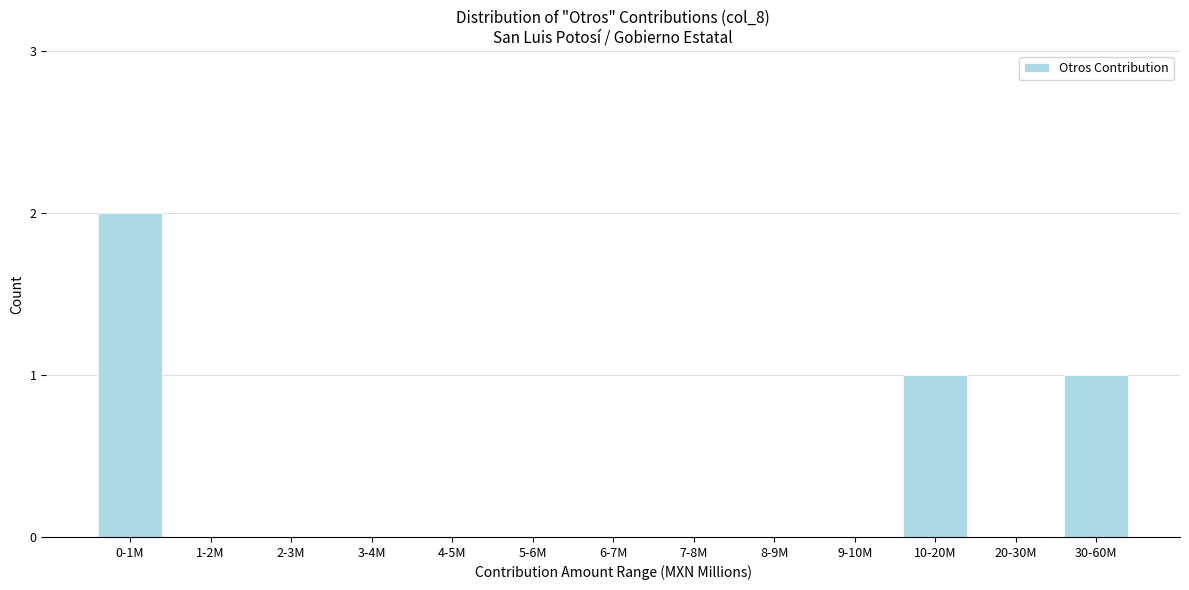

Reading left to right, extract all data points from this chart.

0-1M=2	1-2M=0	2-3M=0	3-4M=0	4-5M=0	5-6M=0	6-7M=0	7-8M=0	8-9M=0	9-10M=0	10-20M=1	20-30M=0	30-60M=1